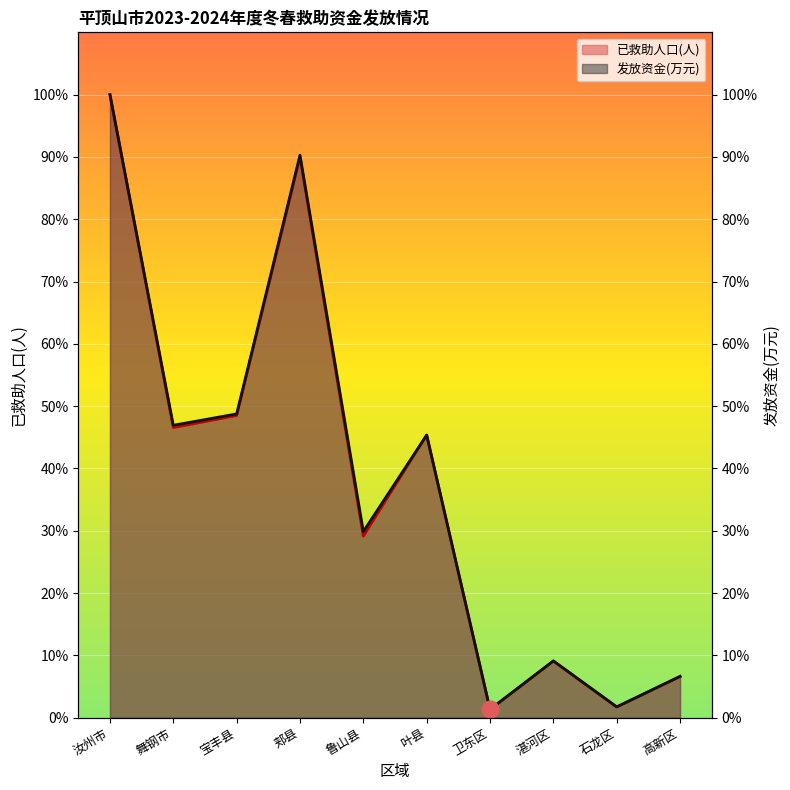

True or false: 已救助人口(人) has more than 2 interior local peaks.

True